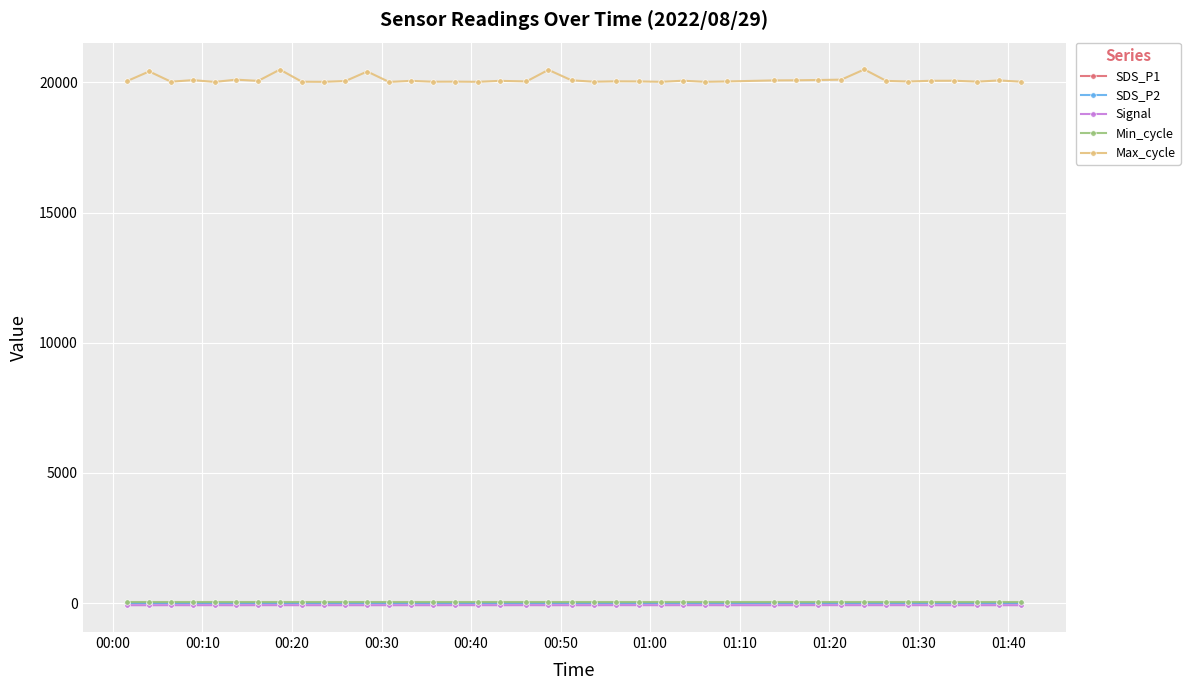

How many data points does each series have?

40